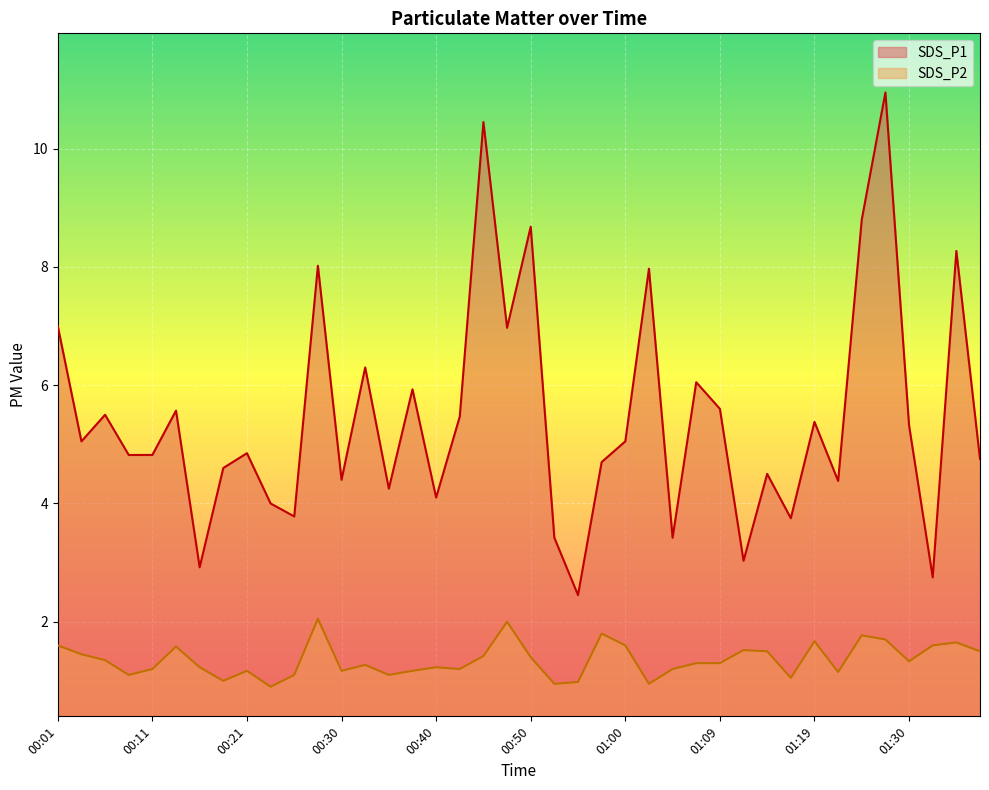

True or false: SDS_P2 has a value of 1.3 at 01:07.

True